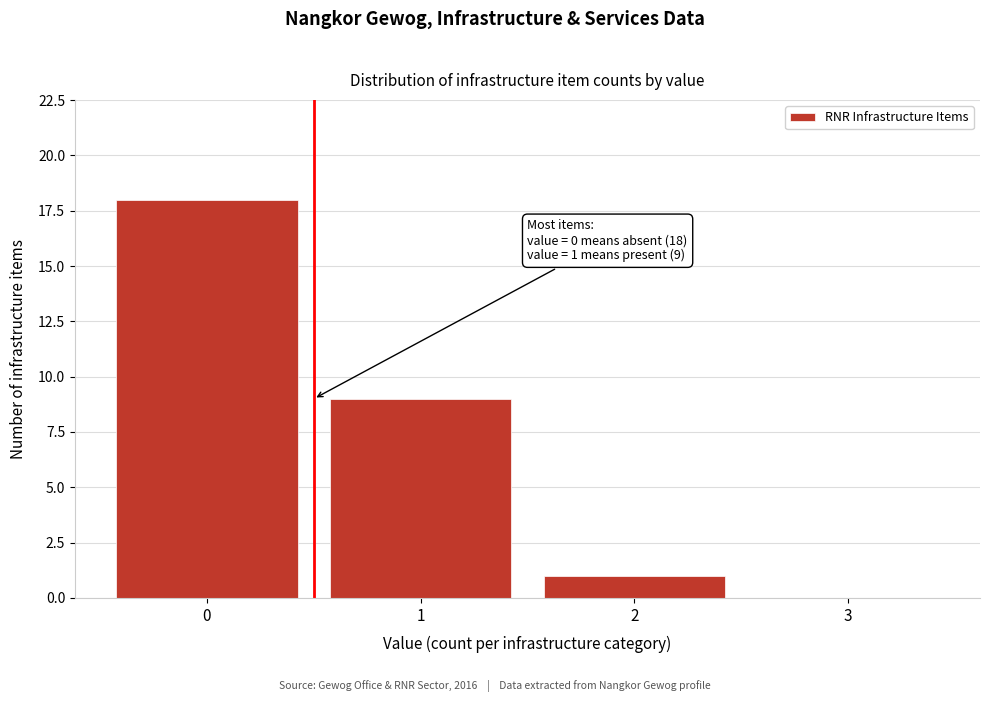

Over which range of the x-axis is the bar tallest?

-0.5 to 0.5